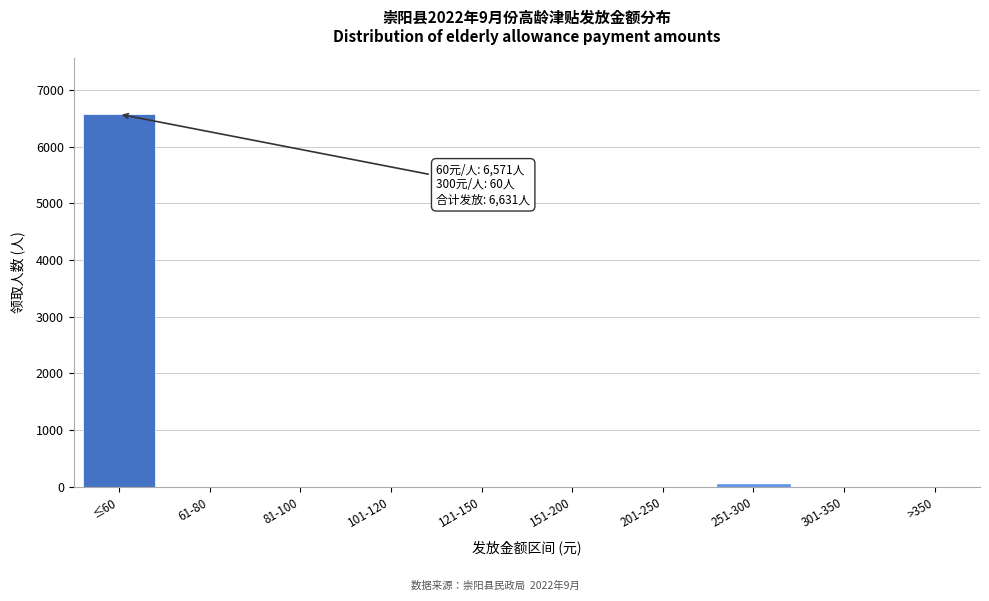

Reading left to right, list all the values displayed in this chart.

≤60=6571	61-80=0	81-100=0	101-120=0	121-150=0	151-200=0	201-250=0	251-300=60	301-350=0	>350=0